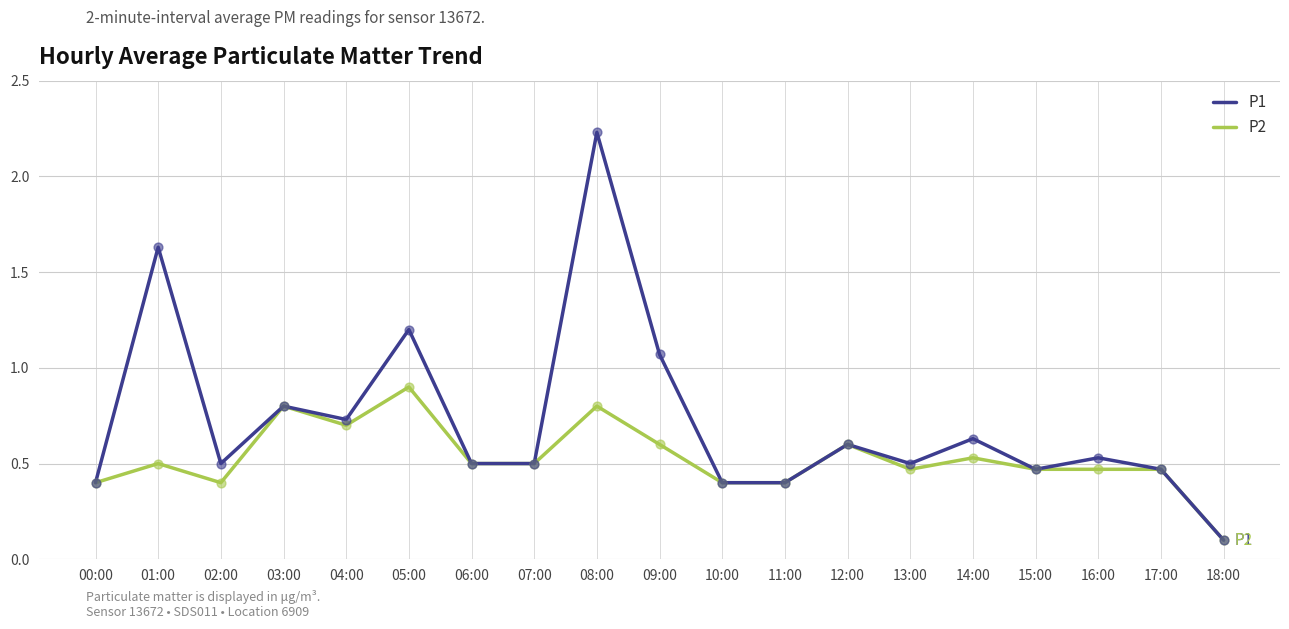

Rank the series by their average value, from highest to lowest.

P1, P2